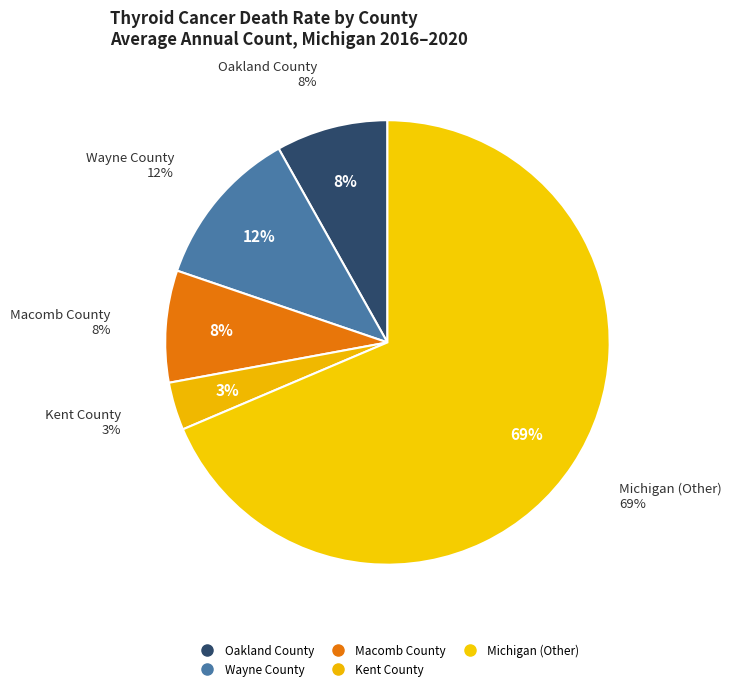

How much of the chart is everything except Michigan (Other)?

31.4%